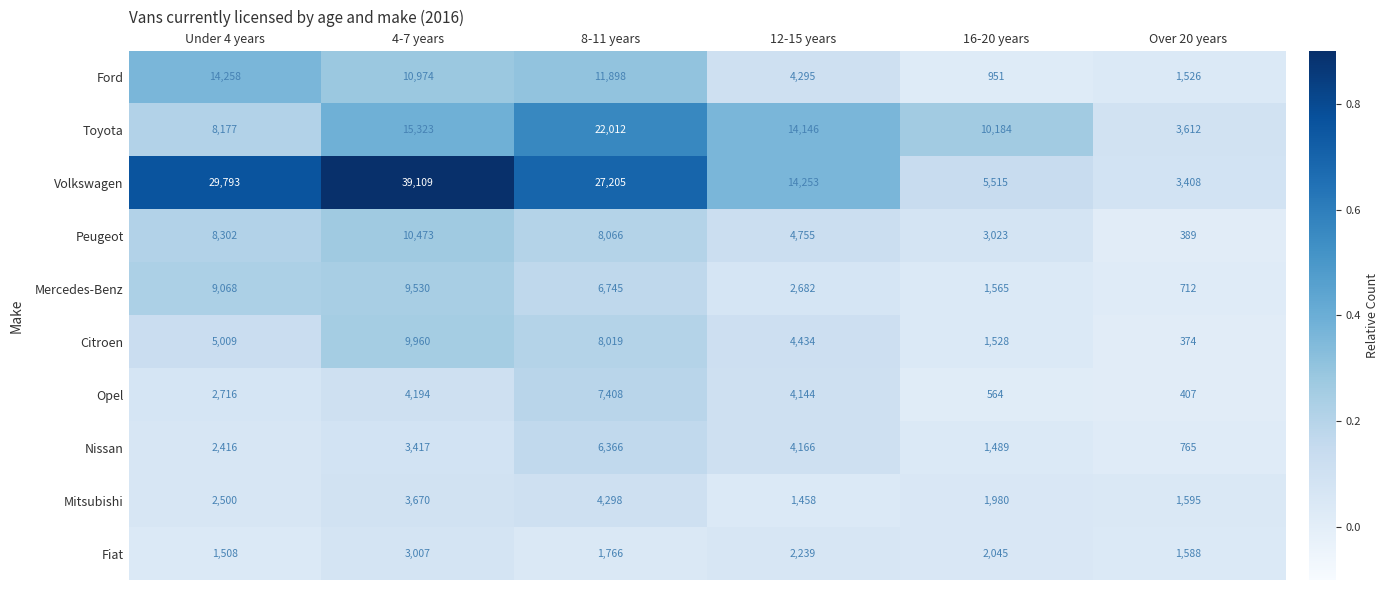

Is it true that Peugeot equals 6342 at 12-15 years?

False